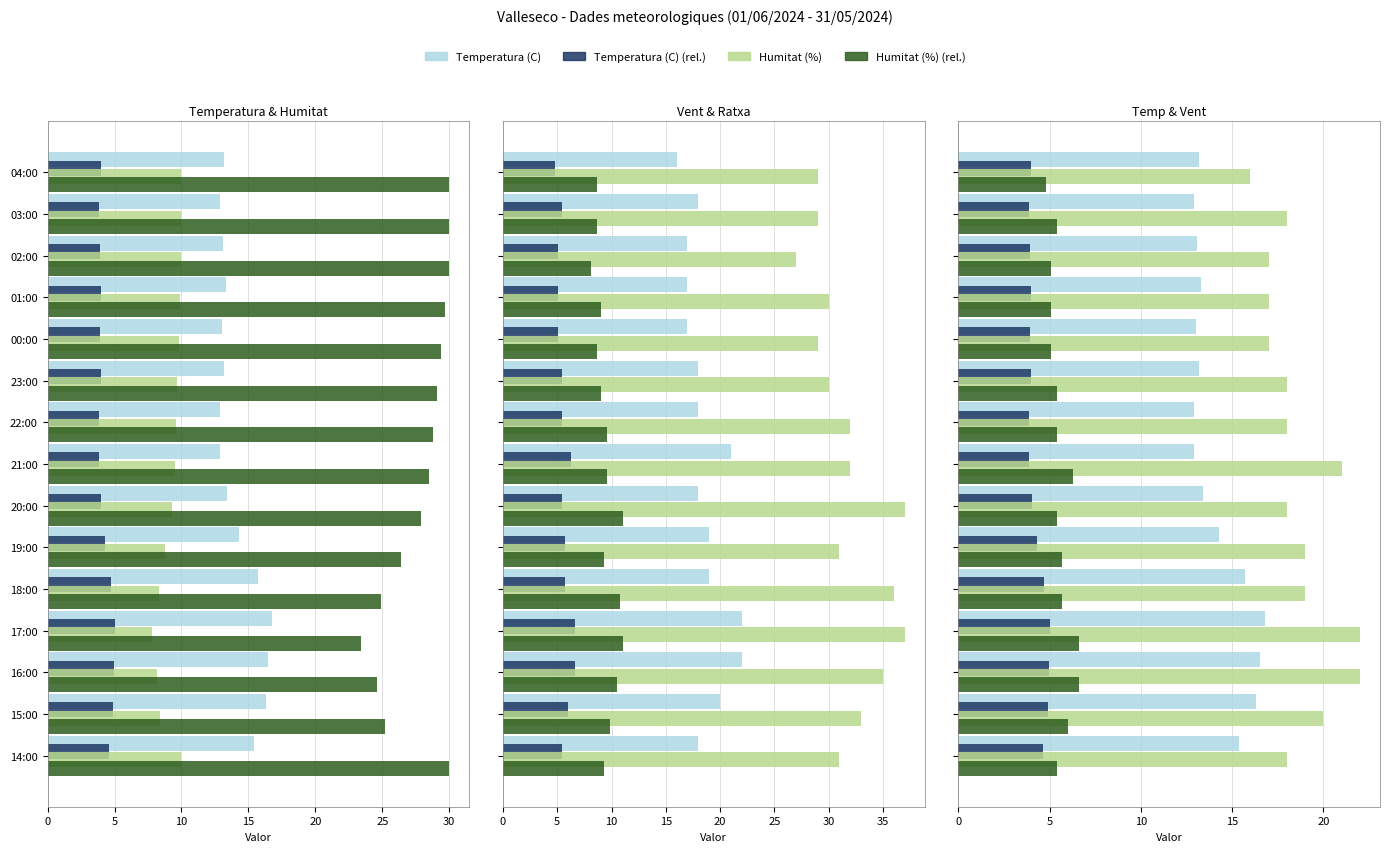

What is the sum of all Ratxa (km/h) values?

478.0